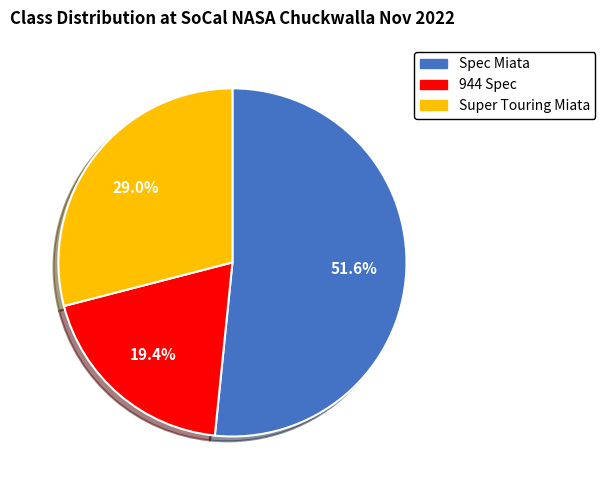

True or false: Spec Miata accounts for 43% of the total.

False